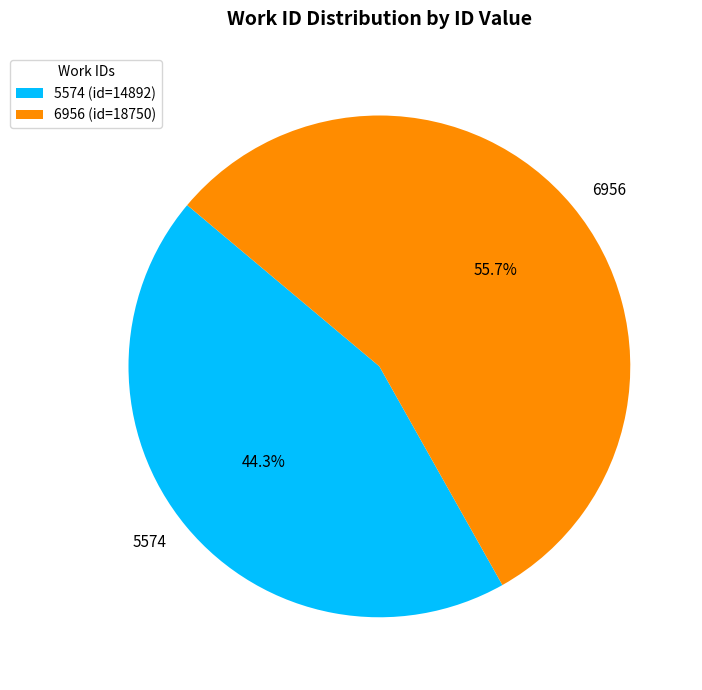

Which slice represents more than half of the pie?

6956